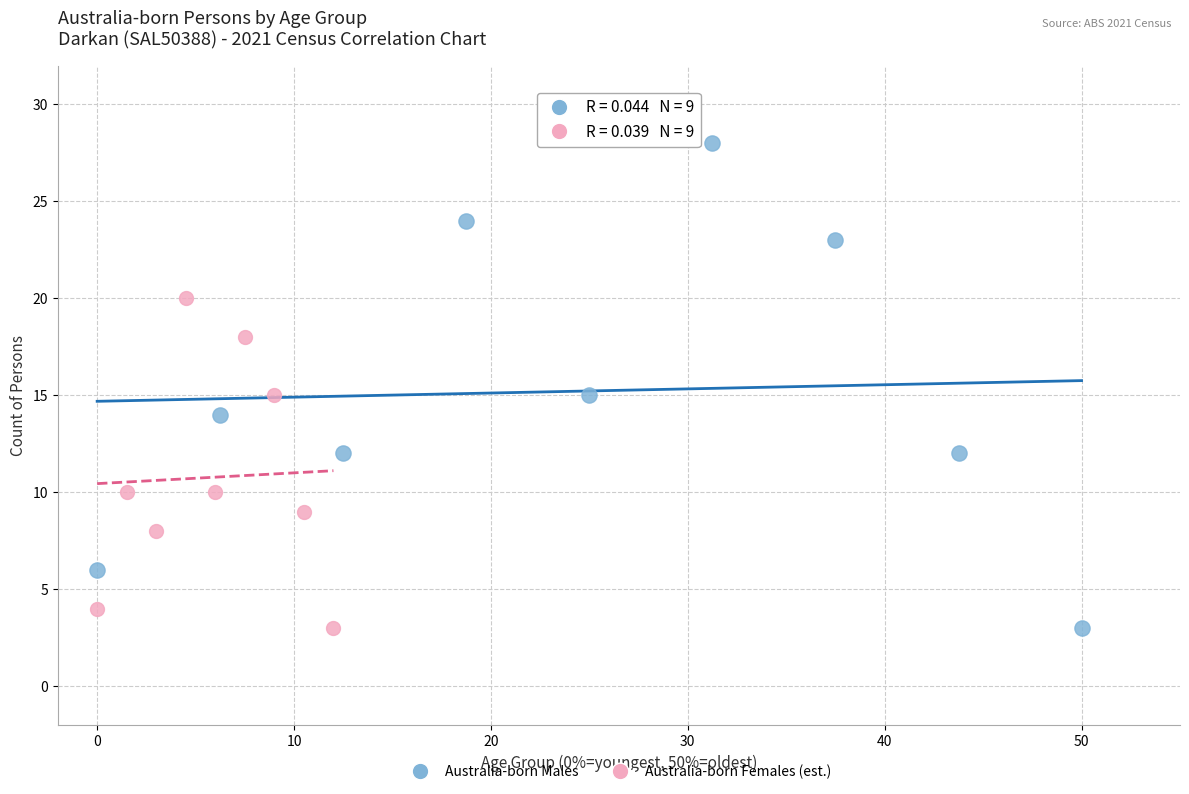

Which series reaches the maximum Y coordinate?

Australia-born Males